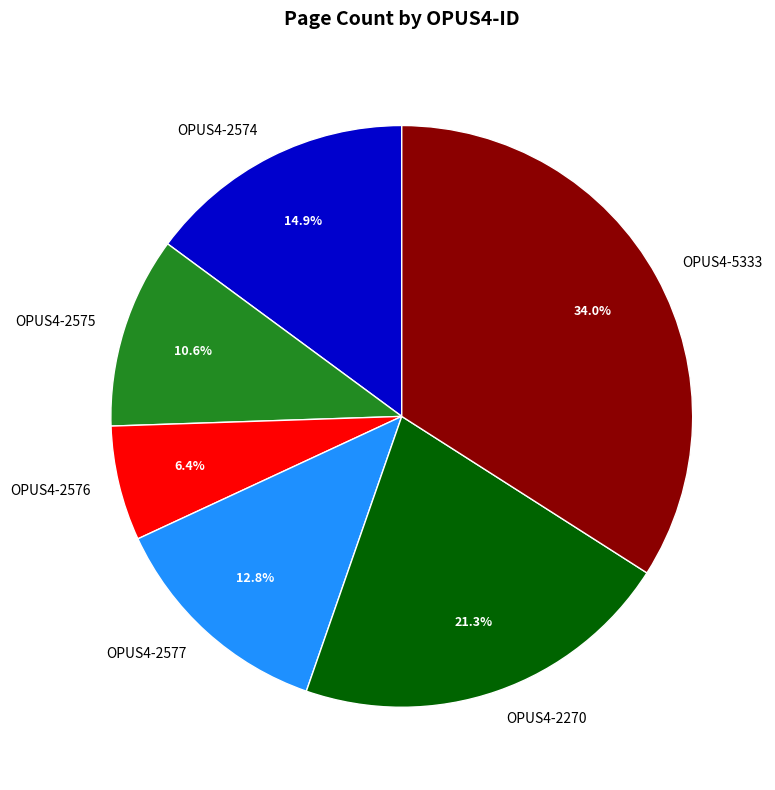

Which slice is the largest?

OPUS4-5333